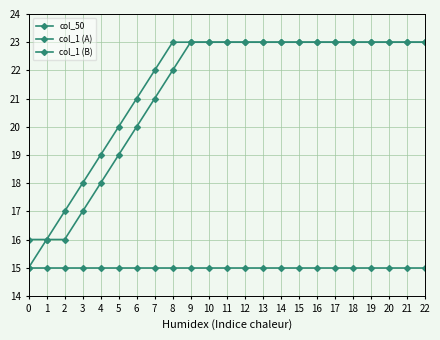

How many categories are shown in the chart?

23